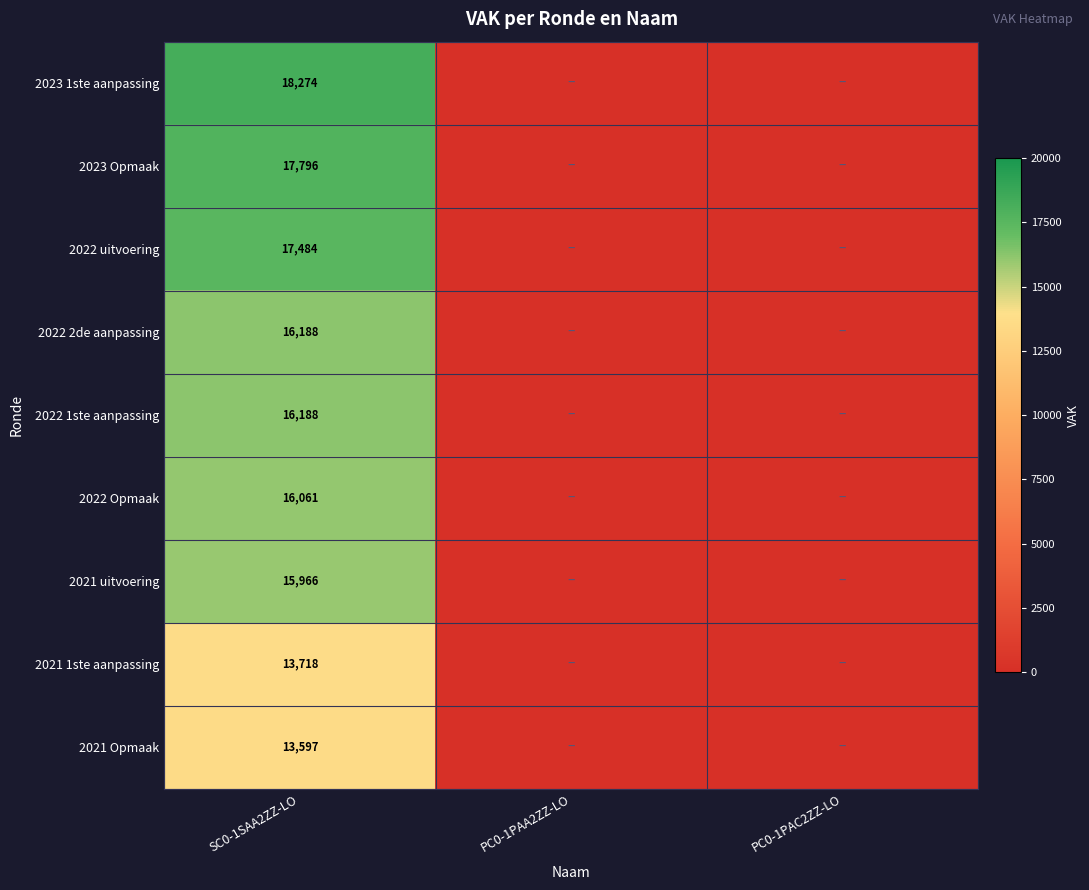

What is the difference between the highest and lowest values at SC0-1SAA2ZZ-LO?

4677